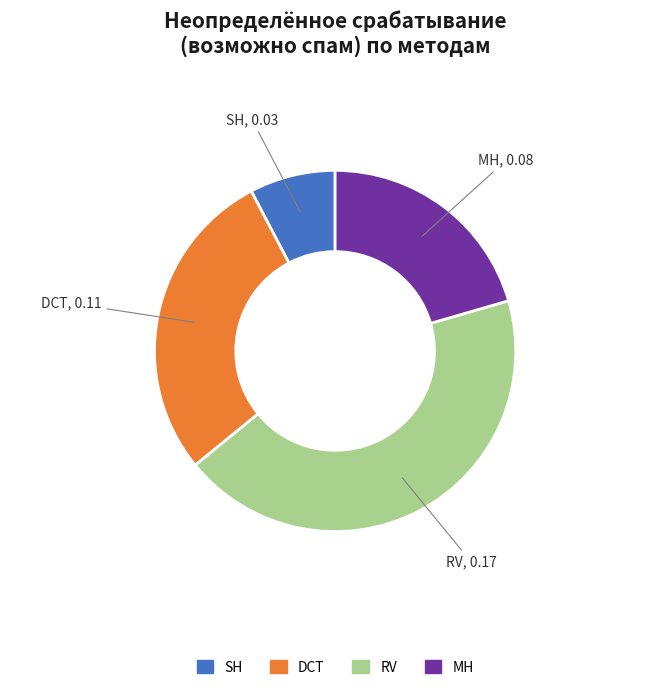

Rank the categories by value from lowest to highest.

SH, MH, DCT, RV